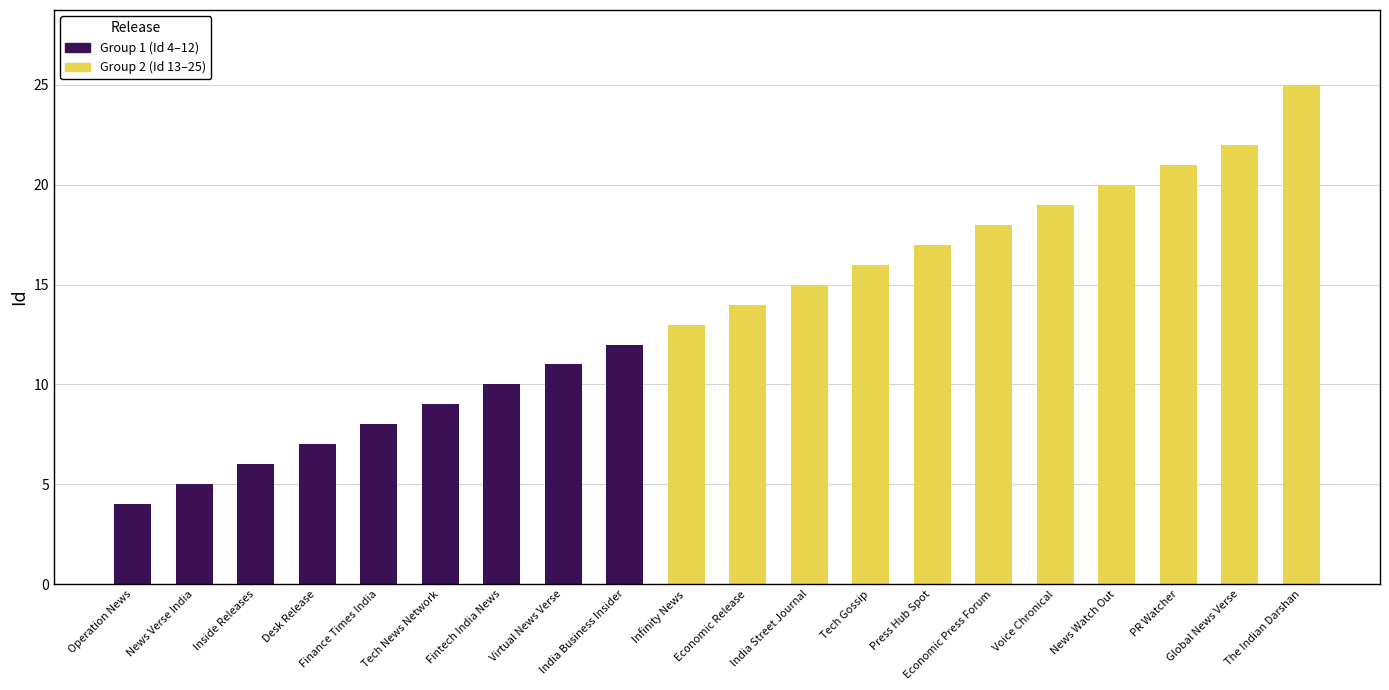

Where does the data first go above 8?

Tech News Network